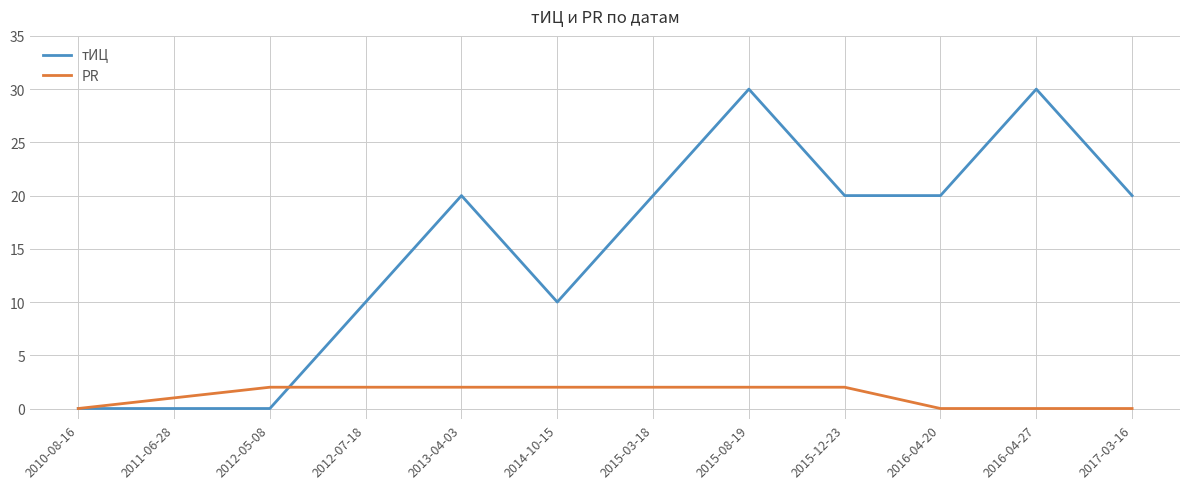

Reading left to right, what are all the values shown in this chart?

тИЦ: 2010-08-16=0	2011-06-28=0	2012-05-08=0	2012-07-18=10	2013-04-03=20	2014-10-15=10	2015-03-18=20	2015-08-19=30	2015-12-23=20	2016-04-20=20	2016-04-27=30	2017-03-16=20
PR: 2010-08-16=0	2011-06-28=1	2012-05-08=2	2012-07-18=2	2013-04-03=2	2014-10-15=2	2015-03-18=2	2015-08-19=2	2015-12-23=2	2016-04-20=0	2016-04-27=0	2017-03-16=0